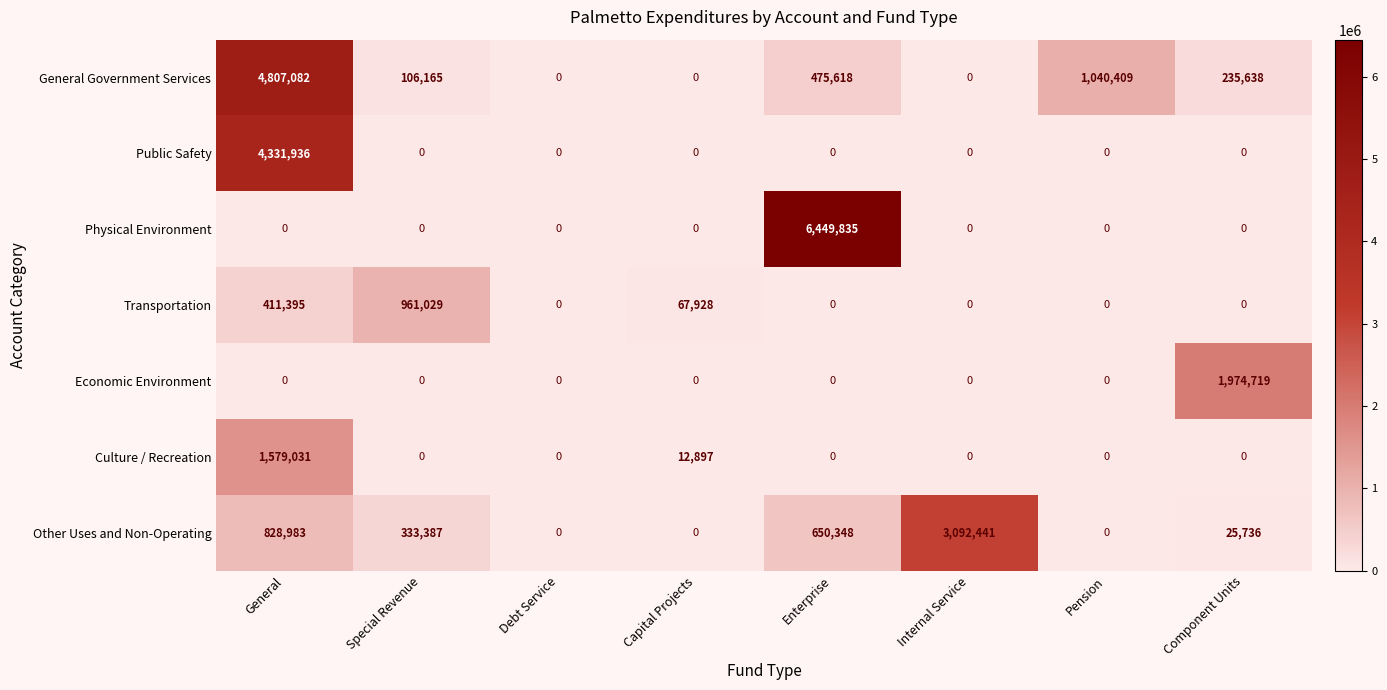

List the series in order of their peak value, lowest first.

Transportation, Culture / Recreation, Economic Environment, Other Uses and Non-Operating, Public Safety, General Government Services, Physical Environment